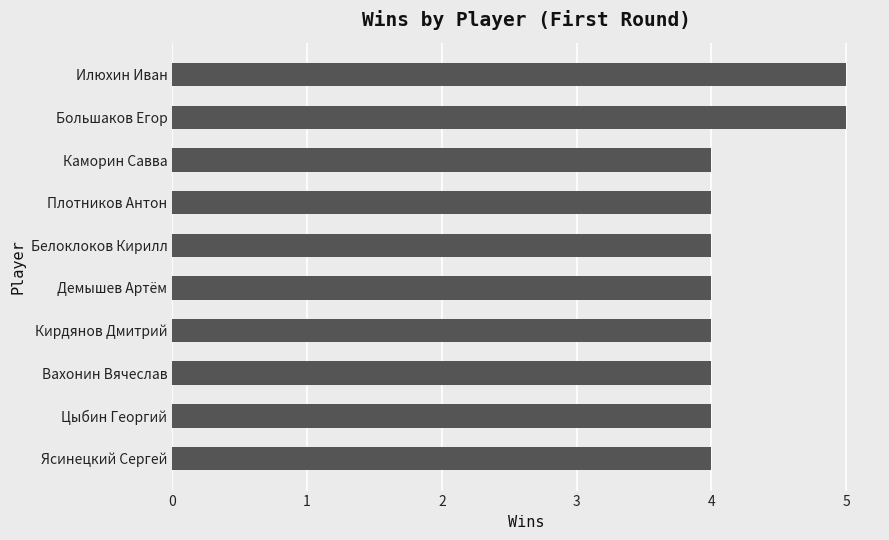

What is the sum of all values?

42